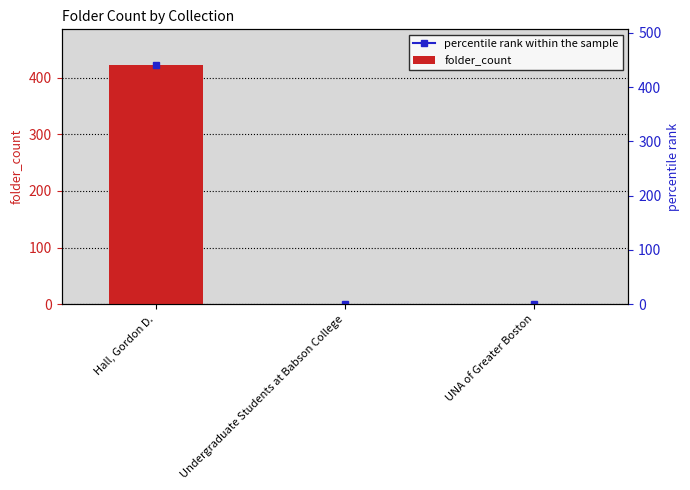

Reading left to right, what are all the values shown in this chart?

Hall, Gordon D.=422	Undergraduate Students at Babson College=1	UNA of Greater Boston=1